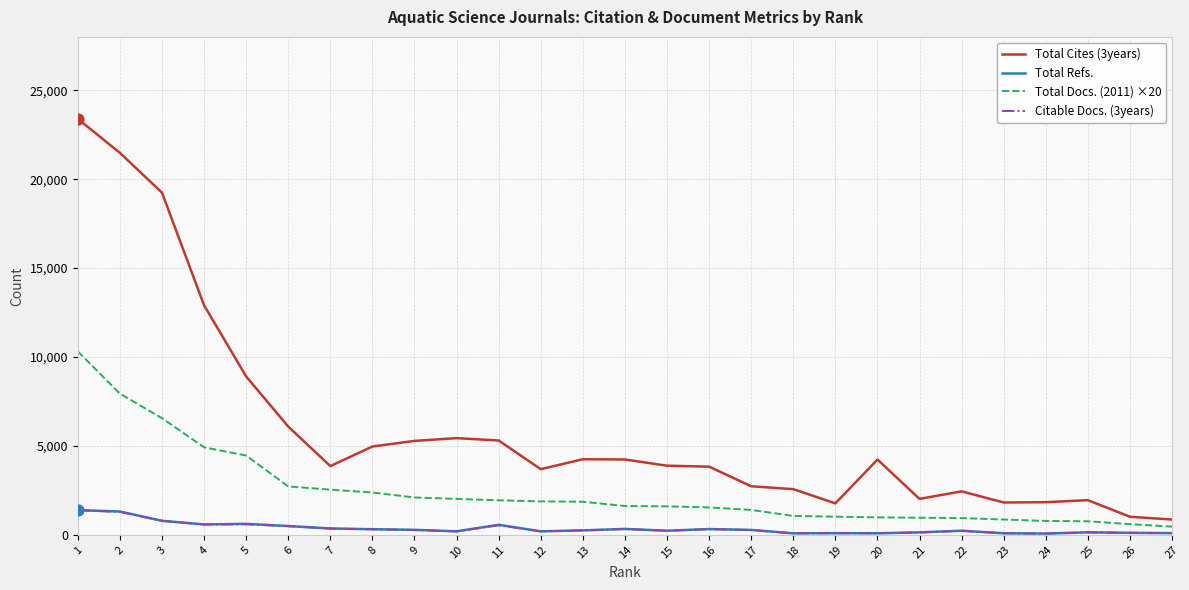

Is the value of Total Cites (3years) at 8 greater than the value of Total Docs. (2011) ×20 at 8?

Yes